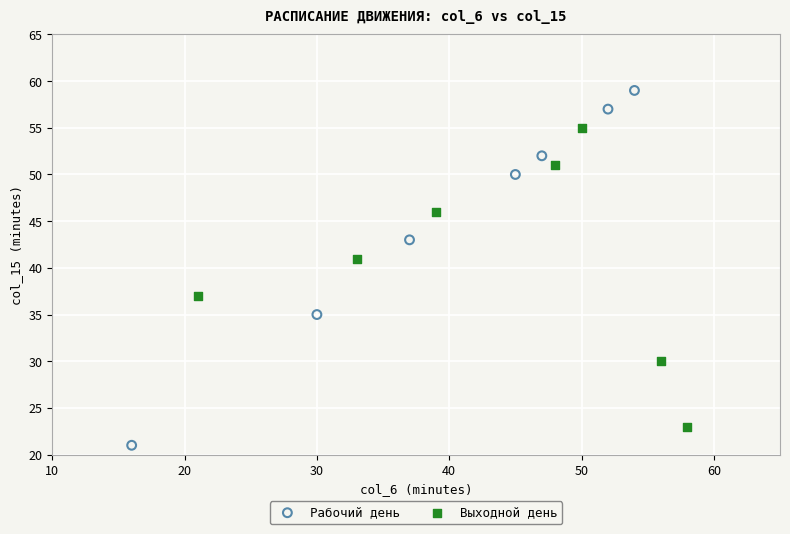

Which series has the widest spread of Y values?

Рабочий день